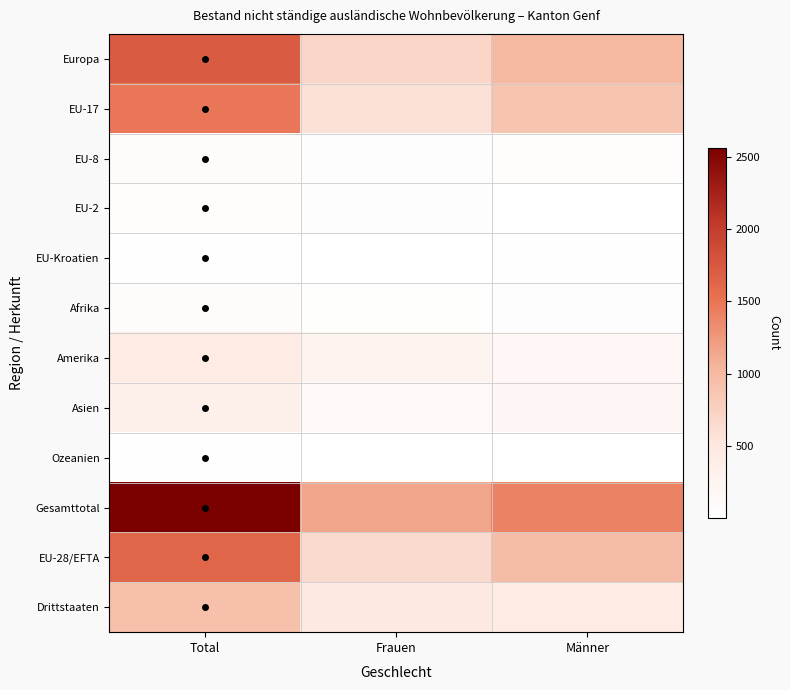

Count the number of data series in this chart.

12